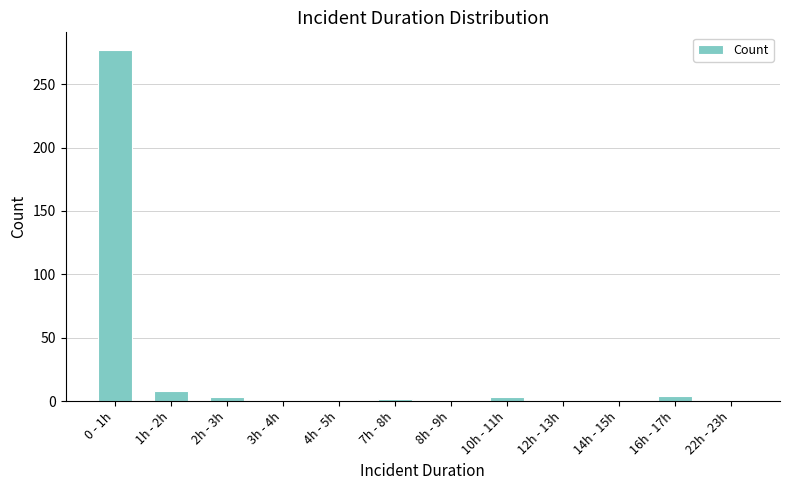

Is it true that the value at 10h - 11h is 3?

True